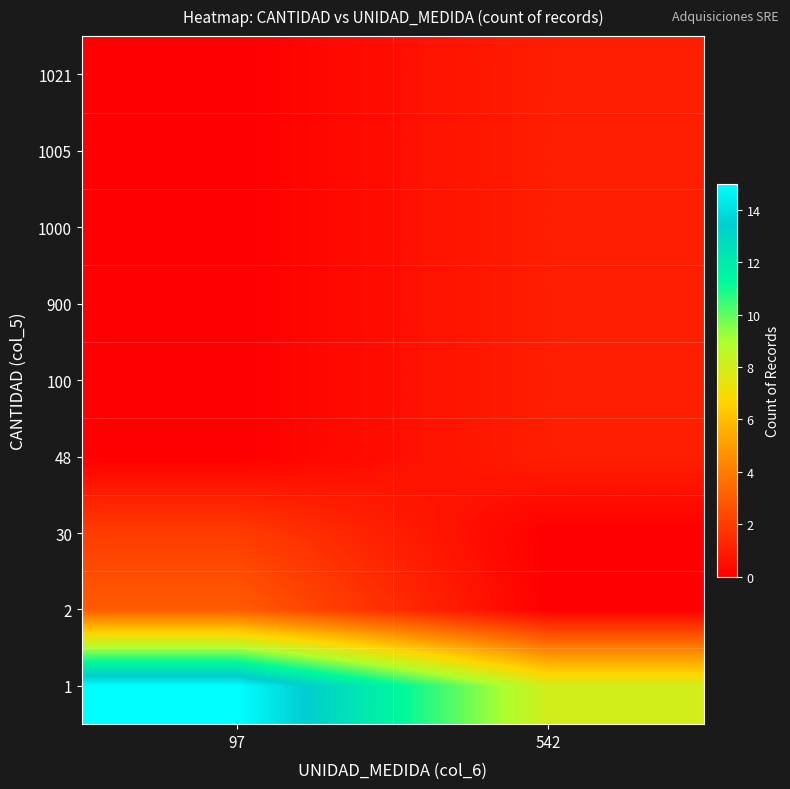

At 542, list the series in order from largest to smallest.

1, 48, 100, 900, 1000, 1005, 1021, 2, 30